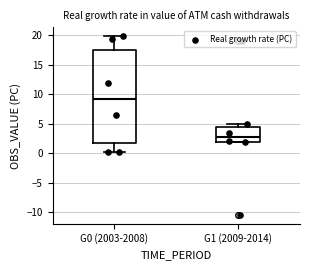

Reading left to right, read every box against the y-axis: the position of its median line, the range the box covers, and the ends of its whiskers. The values are not printed on the chart, so give them approximately, as read against the axis.

G0 (2003-2008): median 9.0, box 2.0 to 17.5, whiskers 0.0 to 20.0
G1 (2009-2014): median 2.5, box 2.0 to 4.5, whiskers 2.0 to 5.0